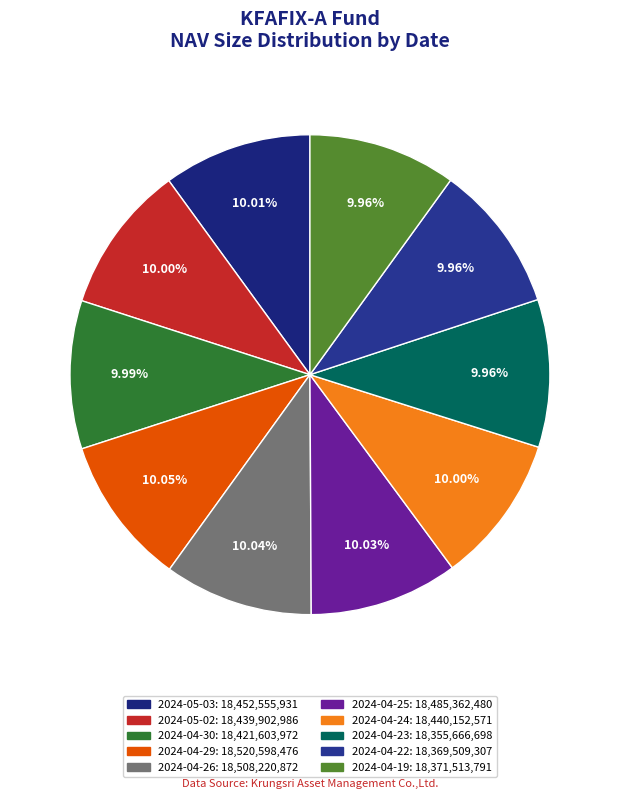

The 2024-04-24 slice represents 10% of the pie. True or false?

True